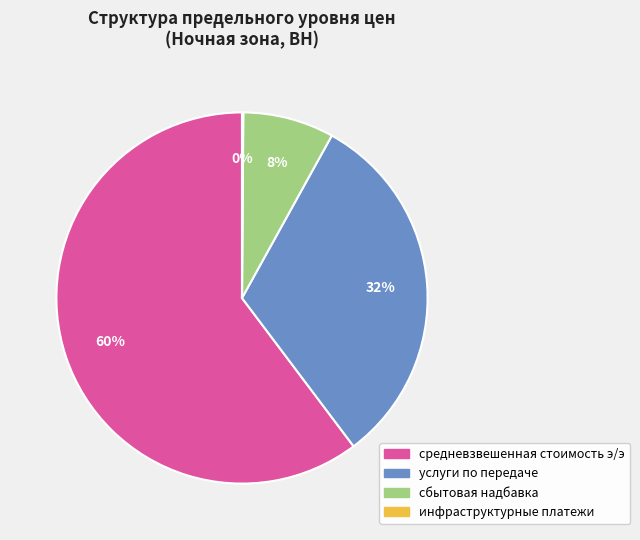

To the nearest percent, what portion does услуги по передаче represent?

32%